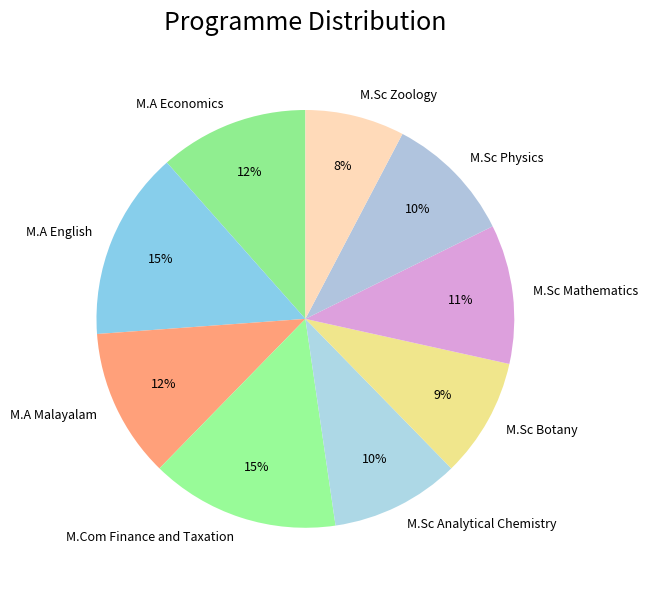

Does M.A English represent more than half of the total?

No